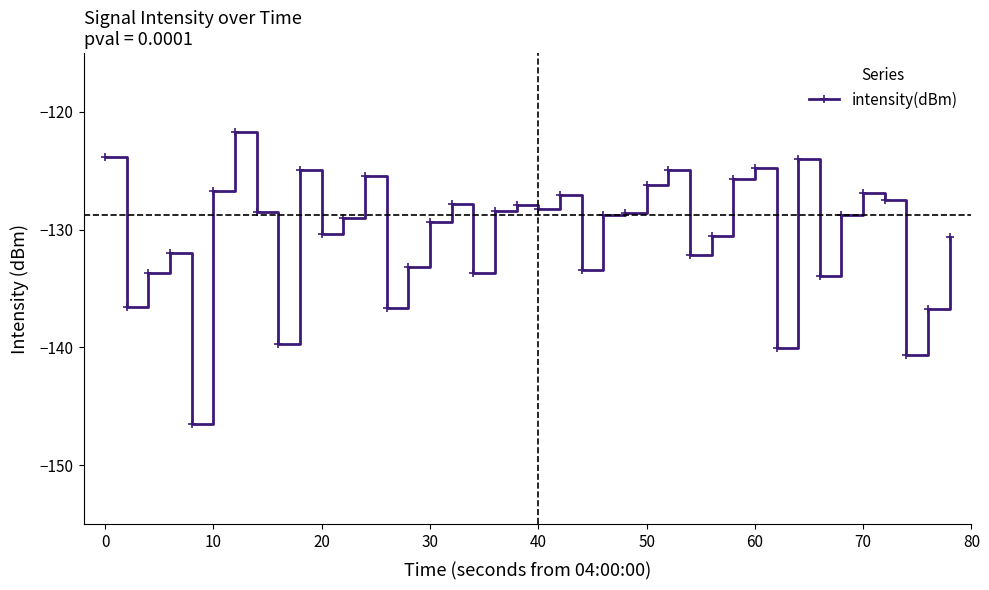

What is the greatest value displayed?

-121.7